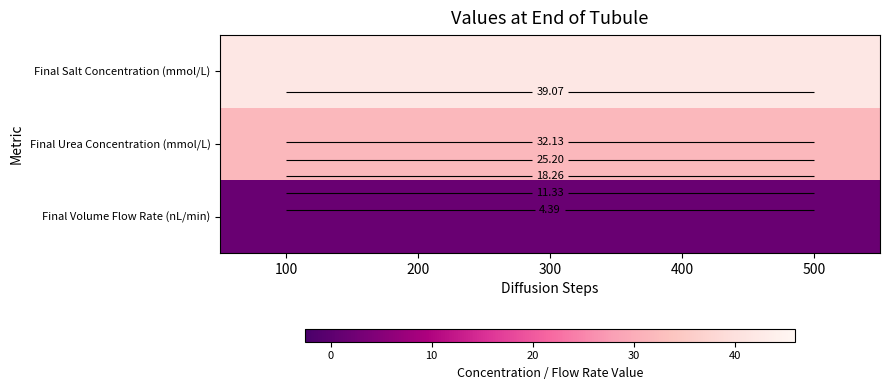

What is the maximum value shown in the chart?

42.0